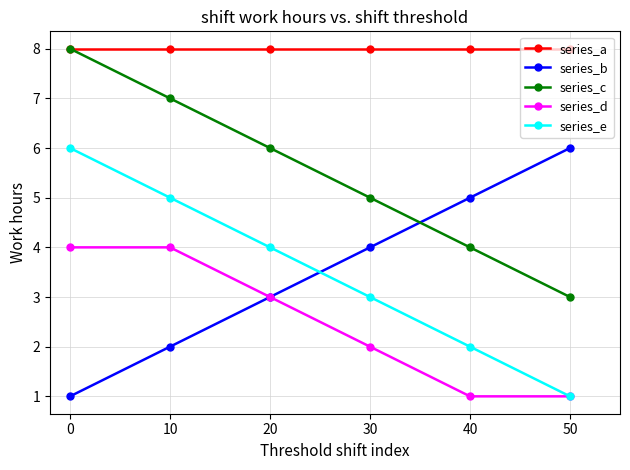

Reading left to right, transcribe all the data shown in this chart.

series_a: 8	8	8	8	8	8
series_b: 1	2	3	4	5	6
series_c: 8	7	6	5	4	3
series_d: 4	4	3	2	1	1
series_e: 6	5	4	3	2	1